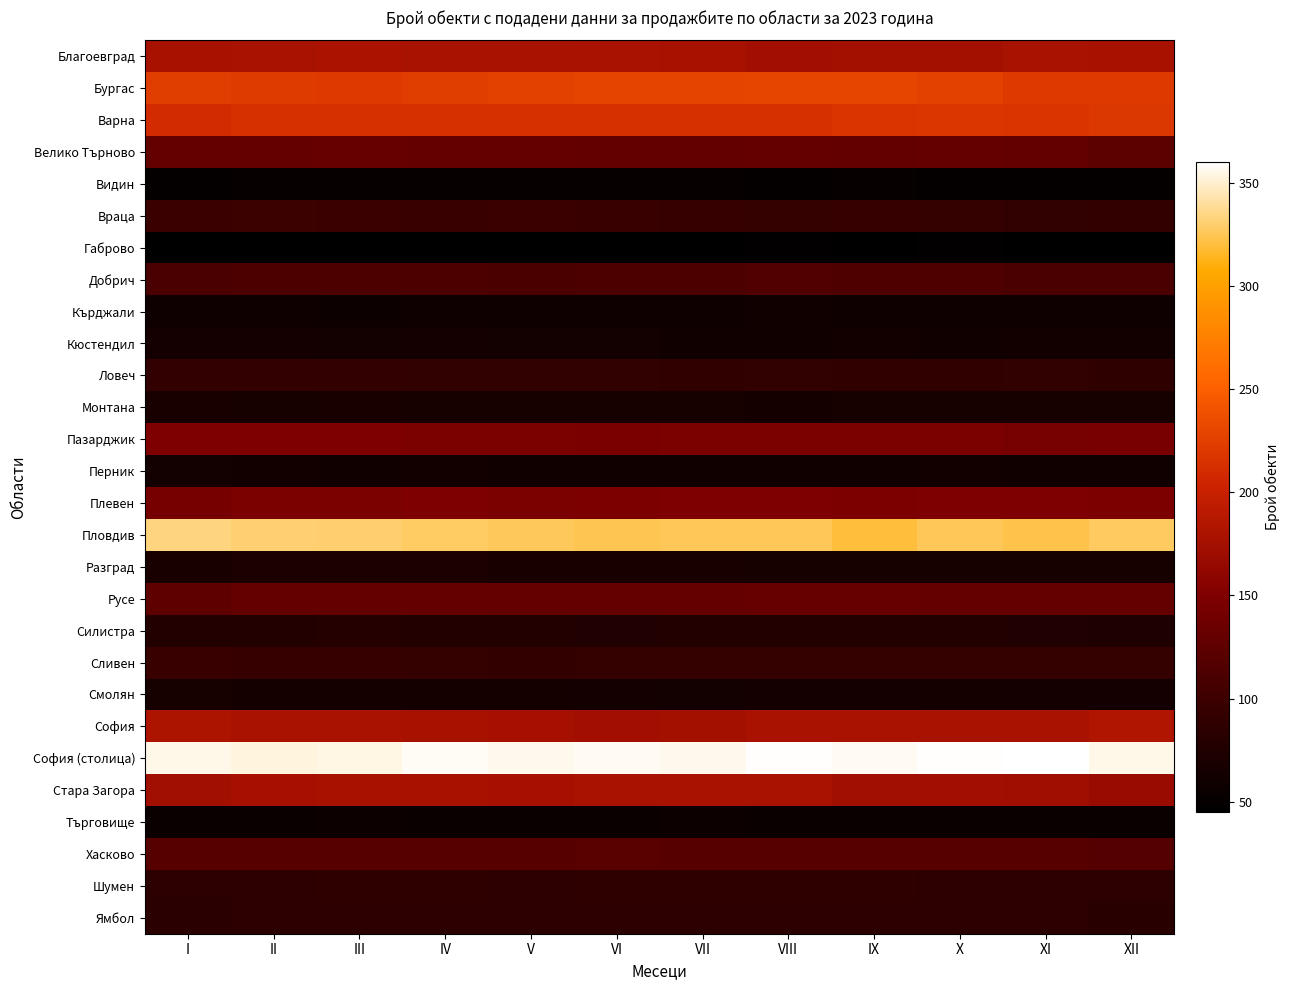

Between XII and IV, which is larger?

IV